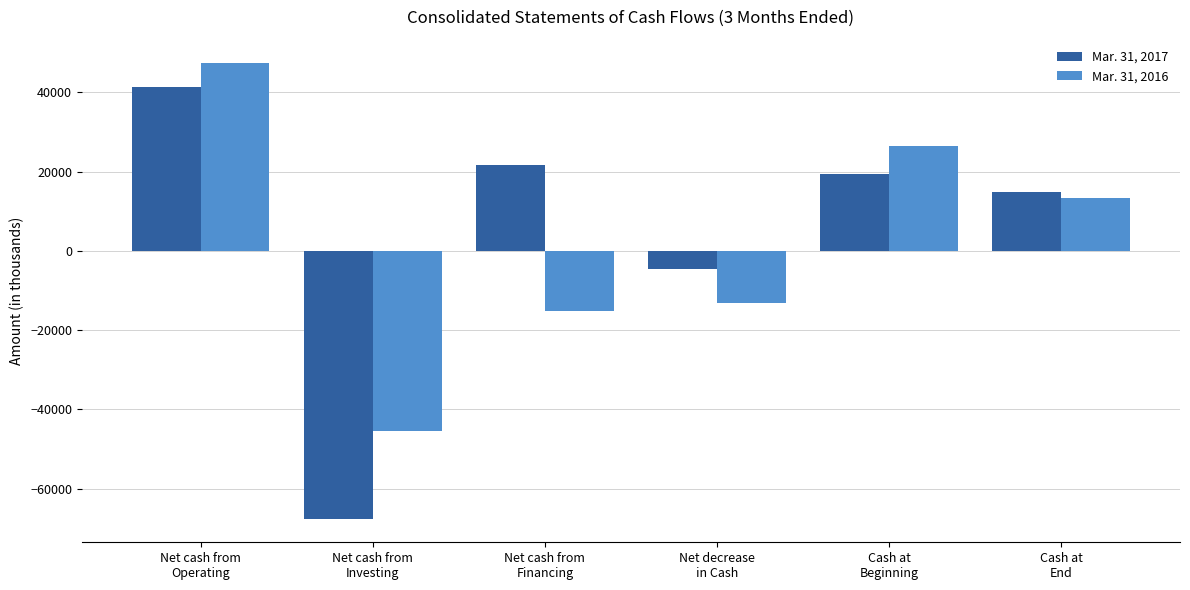

How many negative values does the Mar. 31, 2016 series have?

3